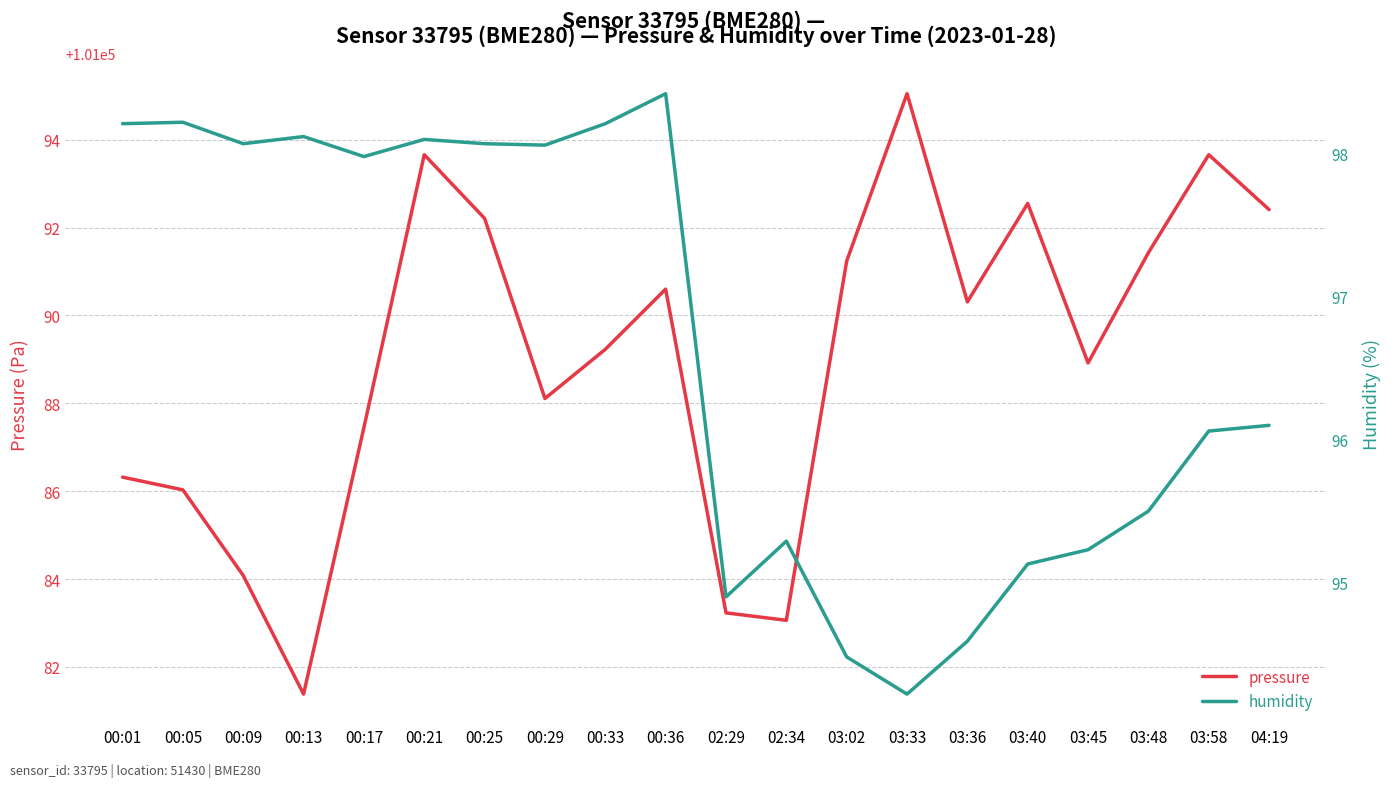

At how many categories does at least one series exceed 75158?

20